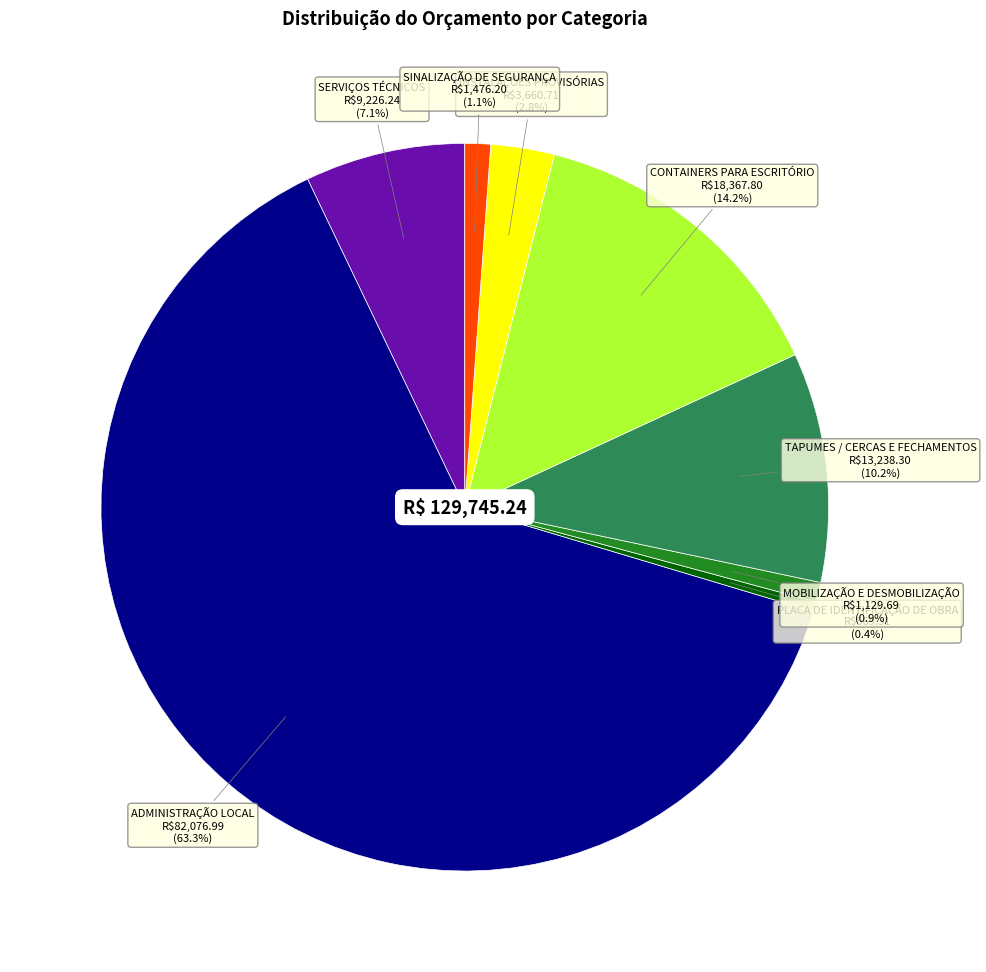

Between ADMINISTRAÇÃO LOCAL and INSTALAÇÕES PROVISÓRIAS, which is larger?

ADMINISTRAÇÃO LOCAL